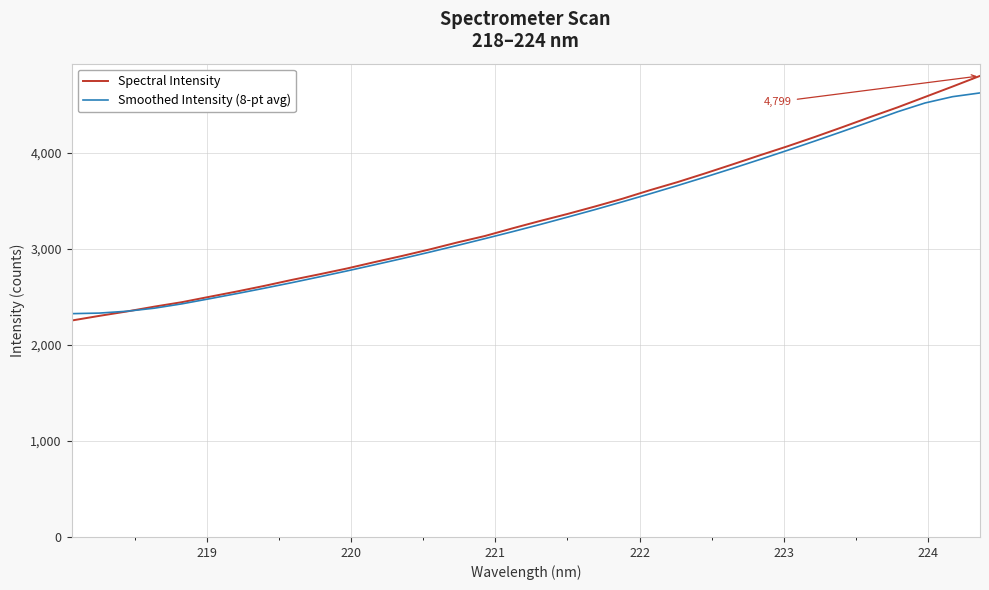

Which series has the largest range (max minus min)?

Spectral Intensity